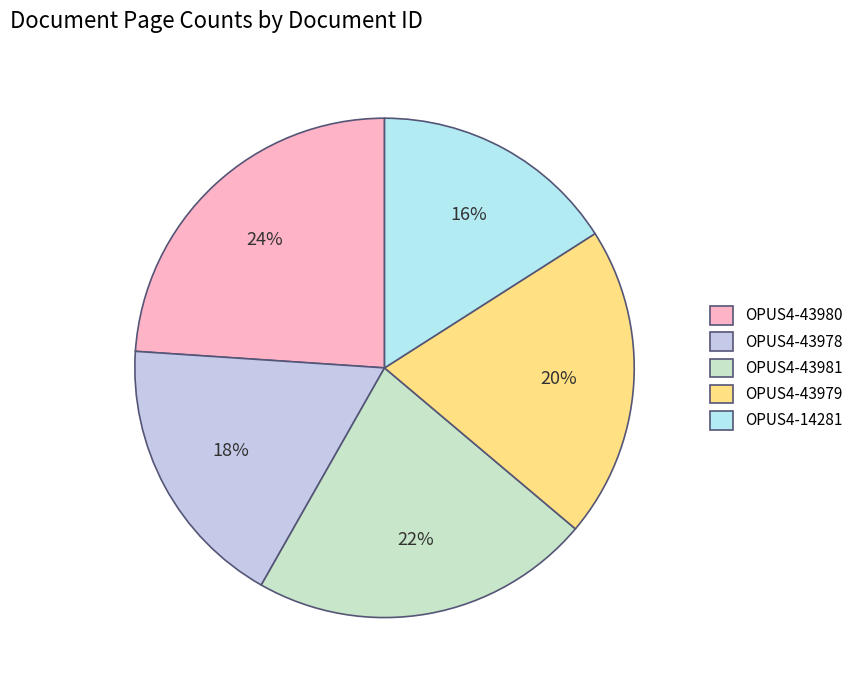

Is it true that OPUS4-43981 is 8% of the pie?

False